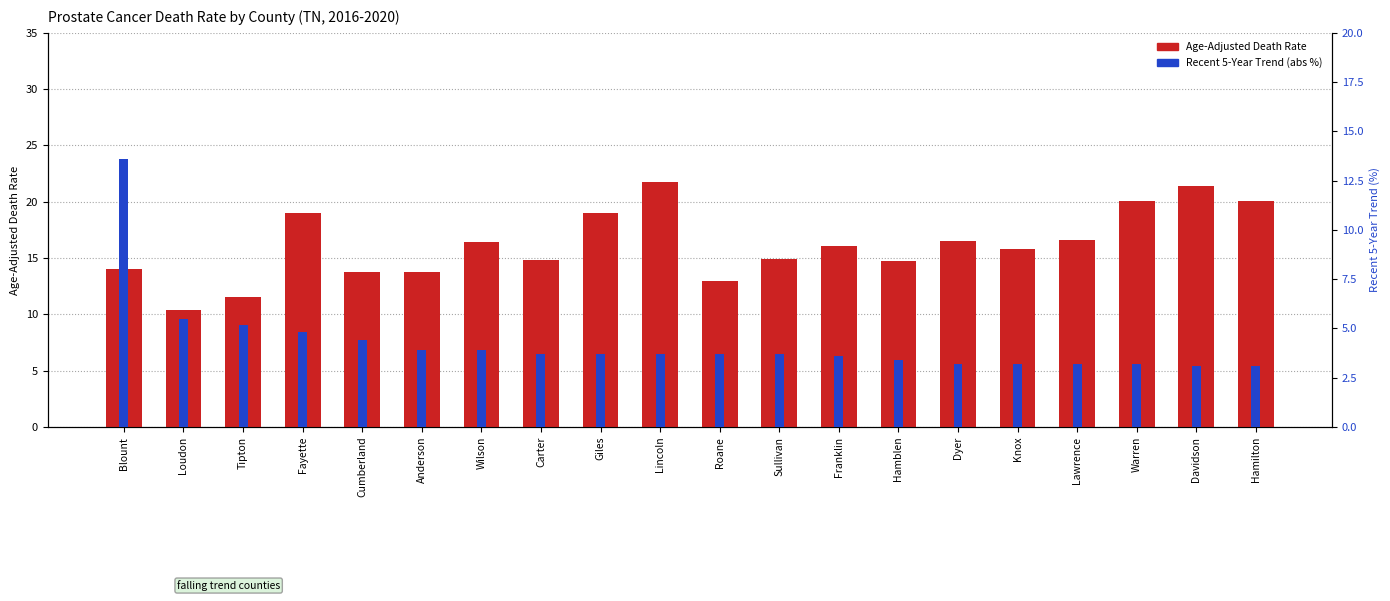

What is the smallest value displayed?

3.1